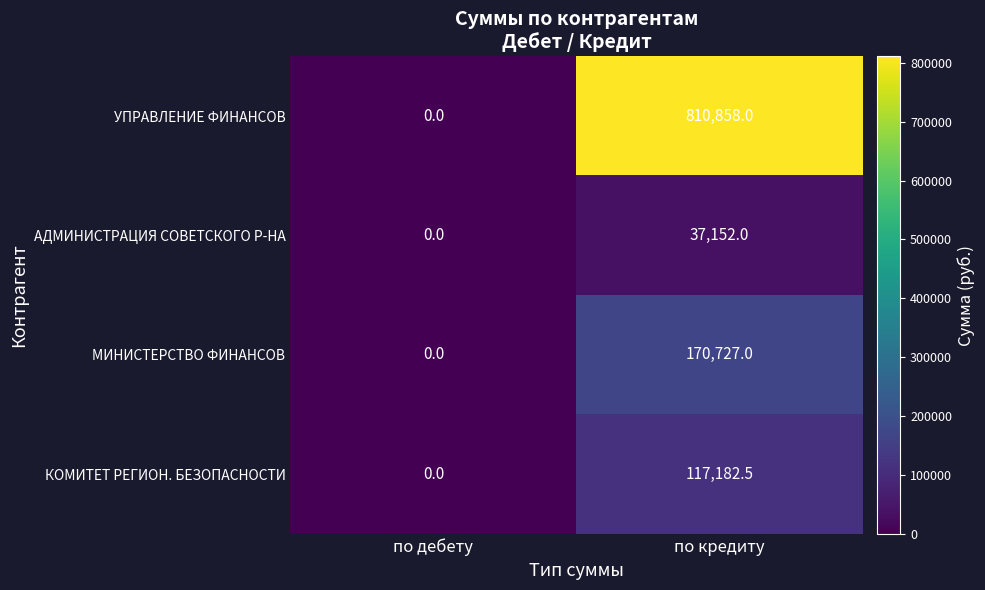

What value does the УПРАВЛЕНИЕ ФИНАНСОВ series have at по кредиту?

810858.0